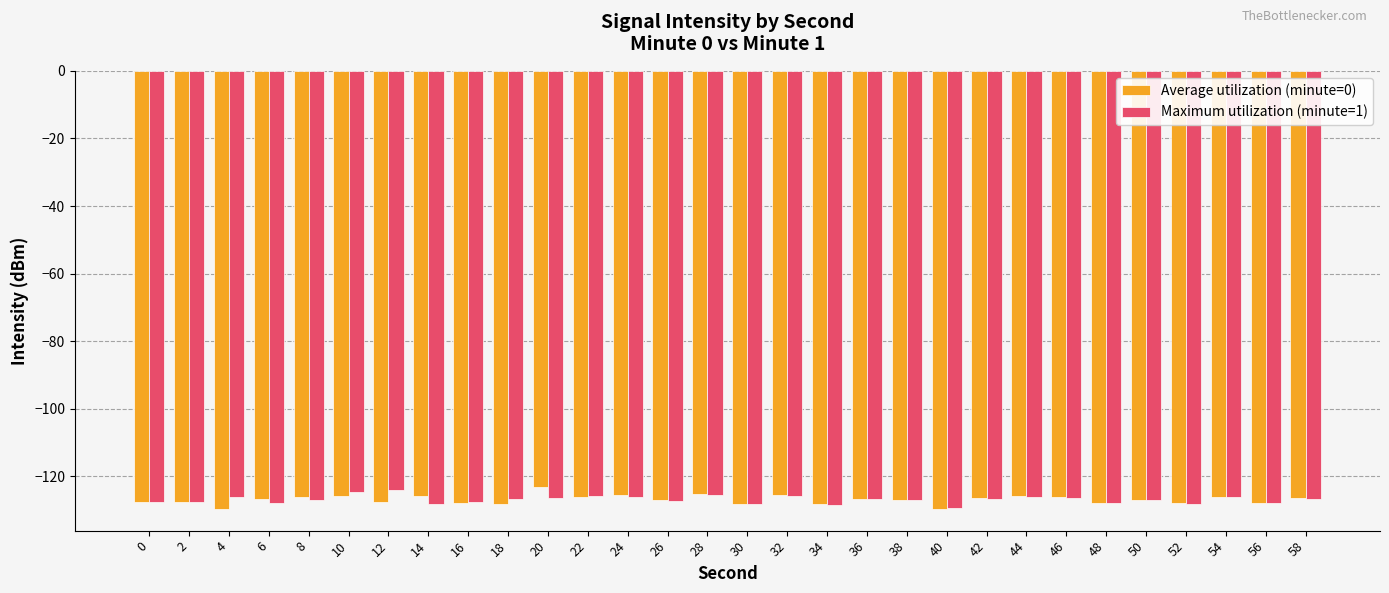

What is the spread (max minus min) of values at 32?

0.3